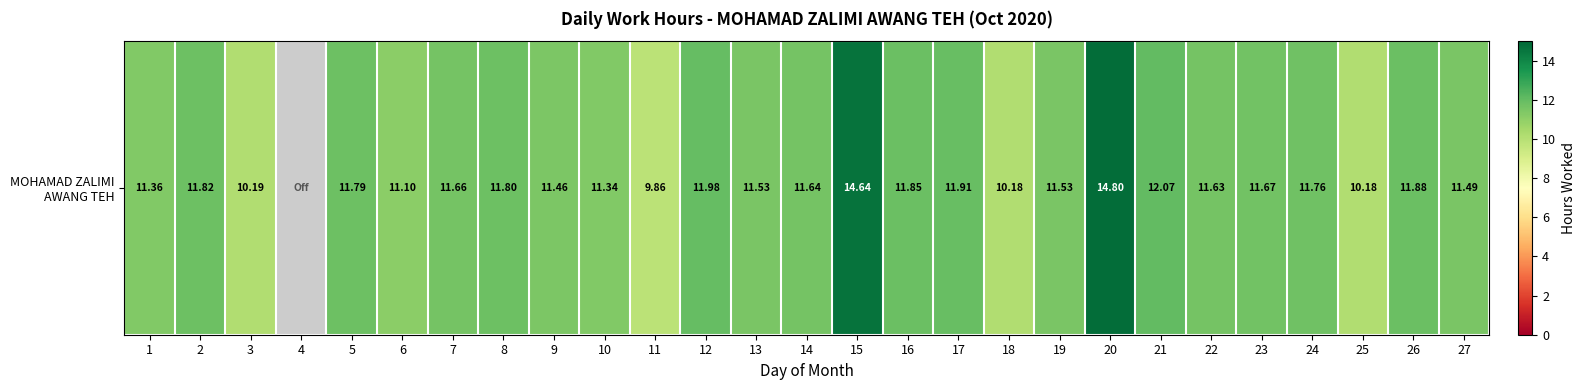

Where does the data first go above 11?

1